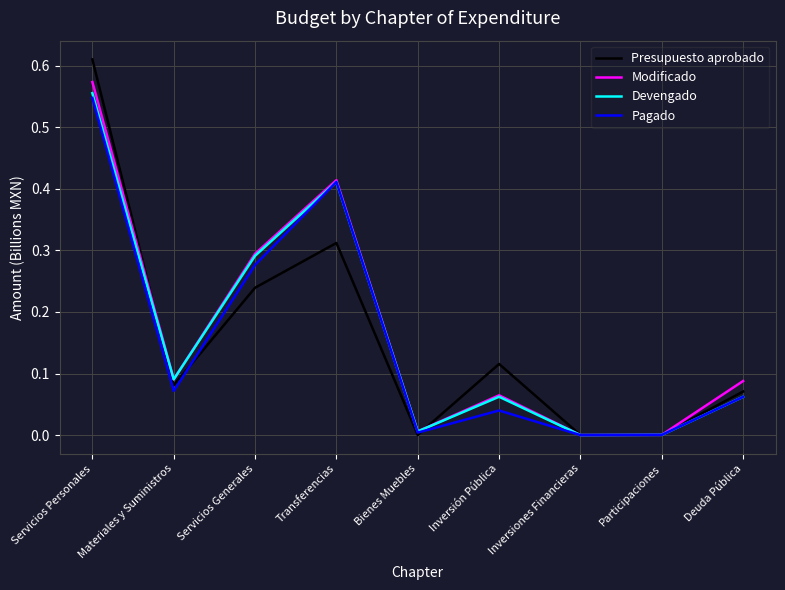

True or false: Pagado has a value of 0.0 at Bienes Muebles.

True